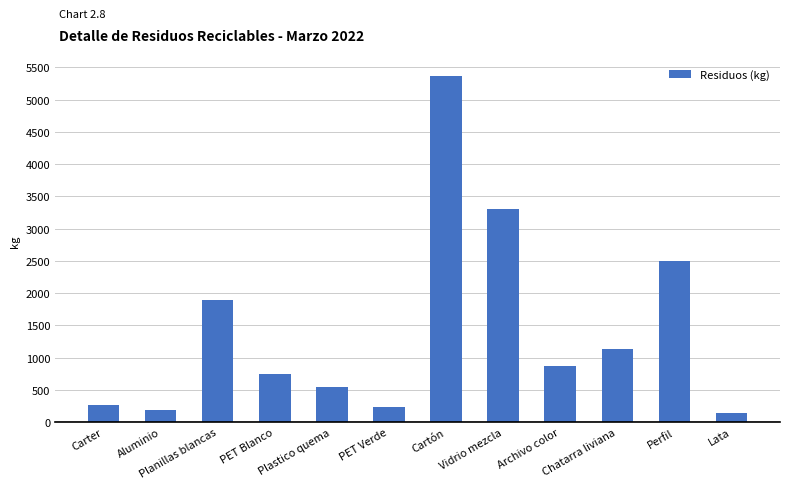

What is the average value?

1432.0